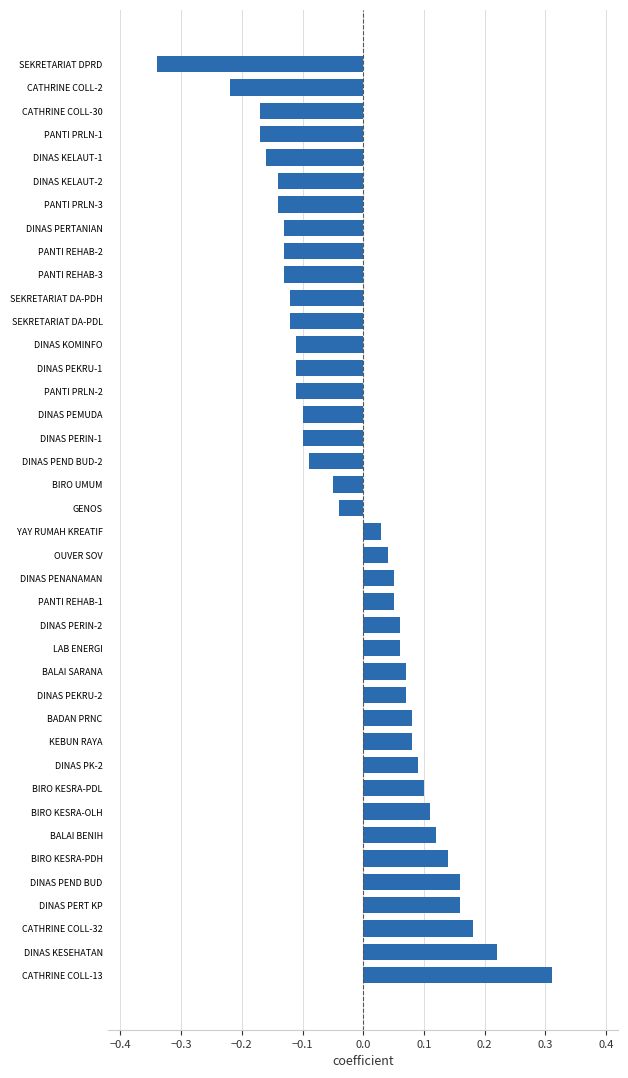

Does the chart contain any negative values?

Yes